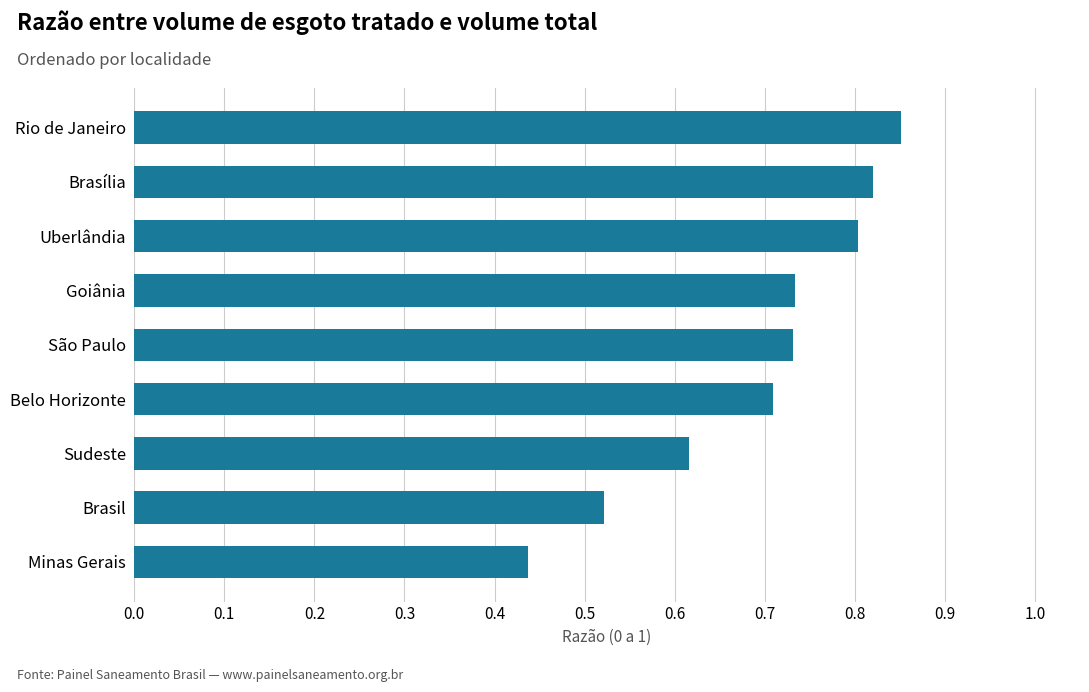

How many values are between 0 and 1?

9